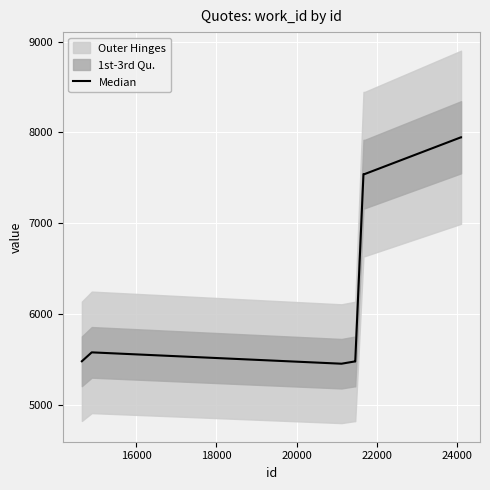

The value at 22000 is 3731. True or false?

False